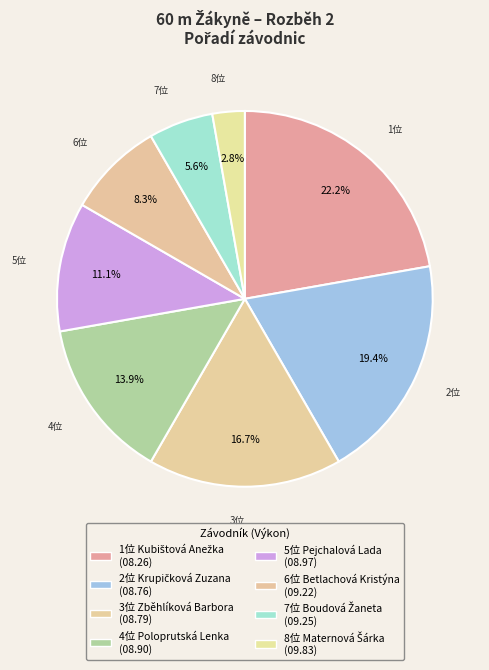

How many slices are in this pie chart?

8